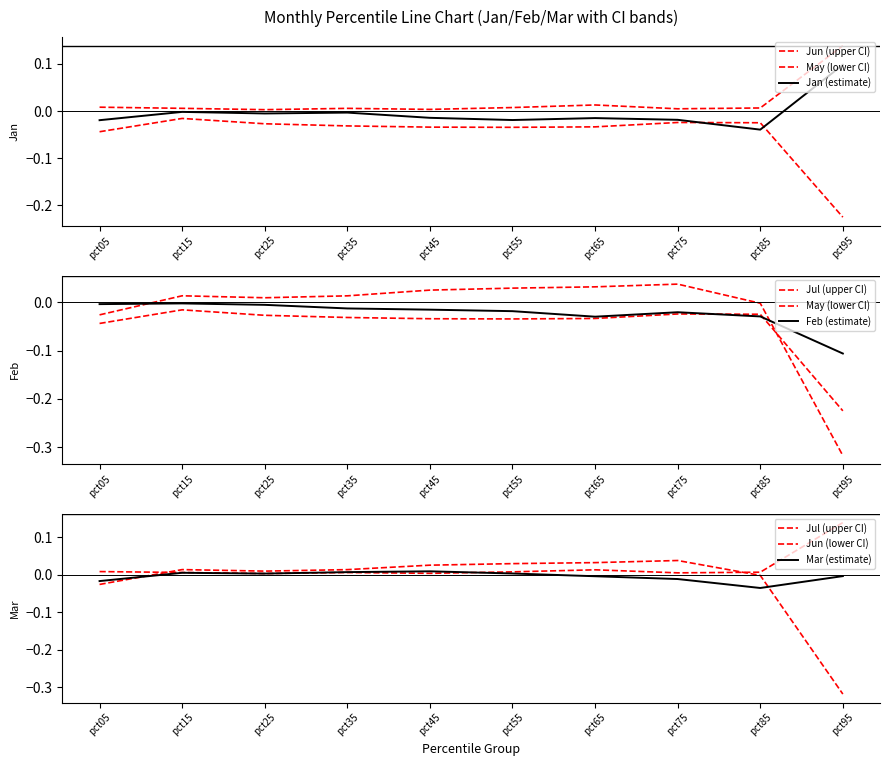

What are all the series names shown in the legend?

Jan, Feb, Mar, May, Jun, Jul